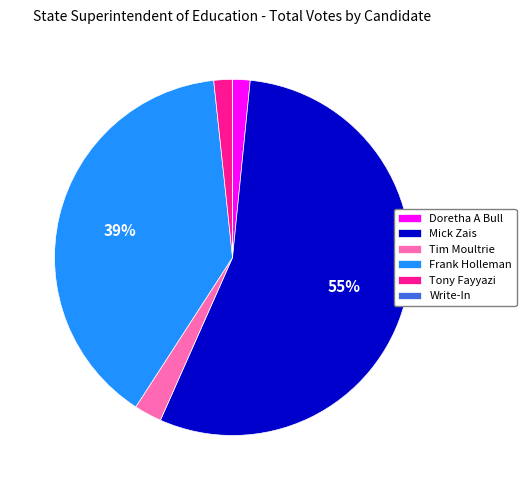

Which category accounts for the majority?

Mick Zais